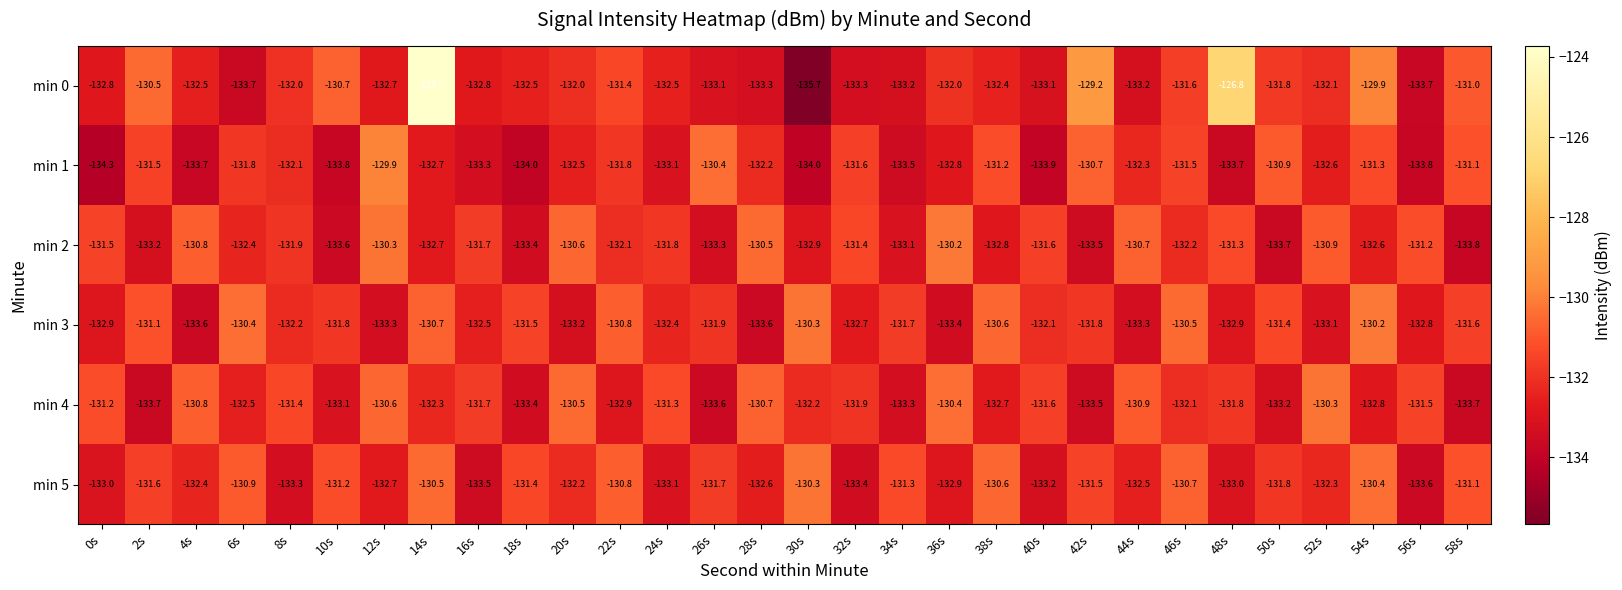

The min 5 series shows -132.6 at 28s. True or false?

True